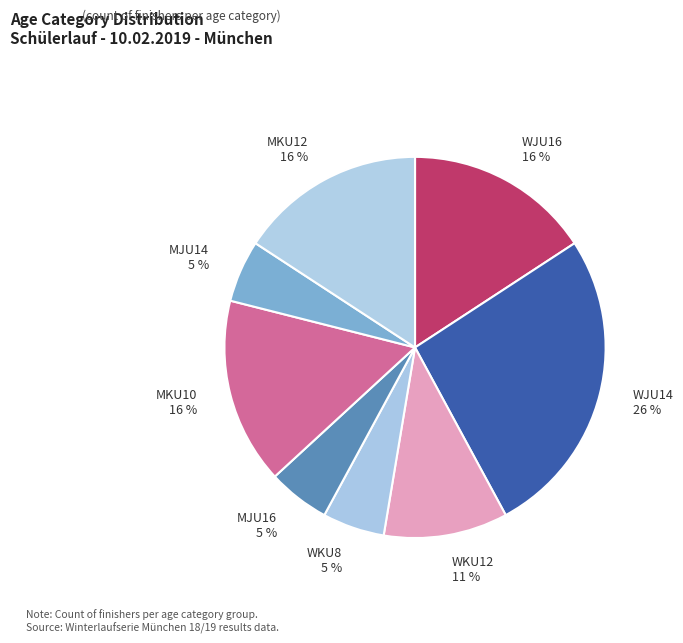

Do WJU16 and MJU14 together represent more than half of the pie?

No